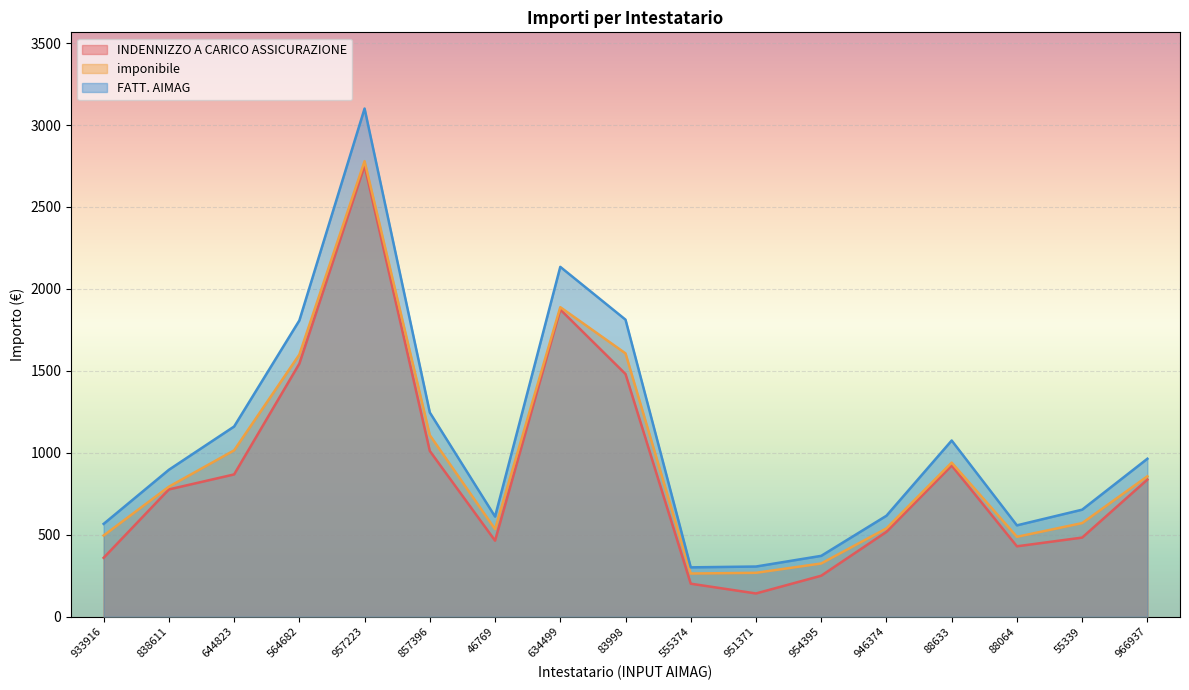

The FATT. AIMAG series shows 896.2 at 838611. True or false?

True